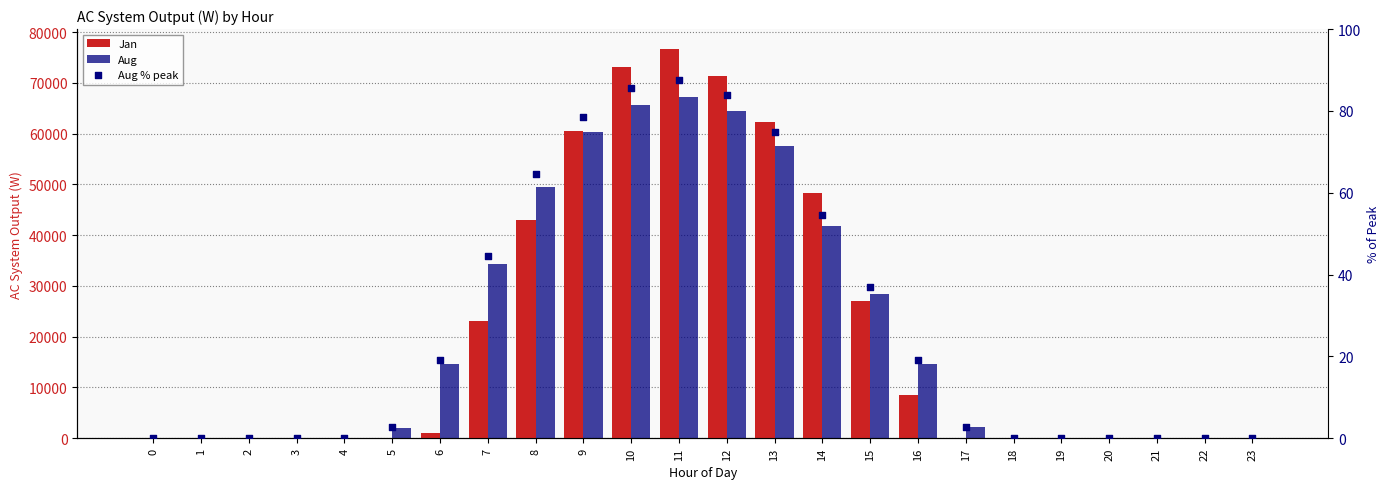

Which series has the widest spread of Y values?

Jan